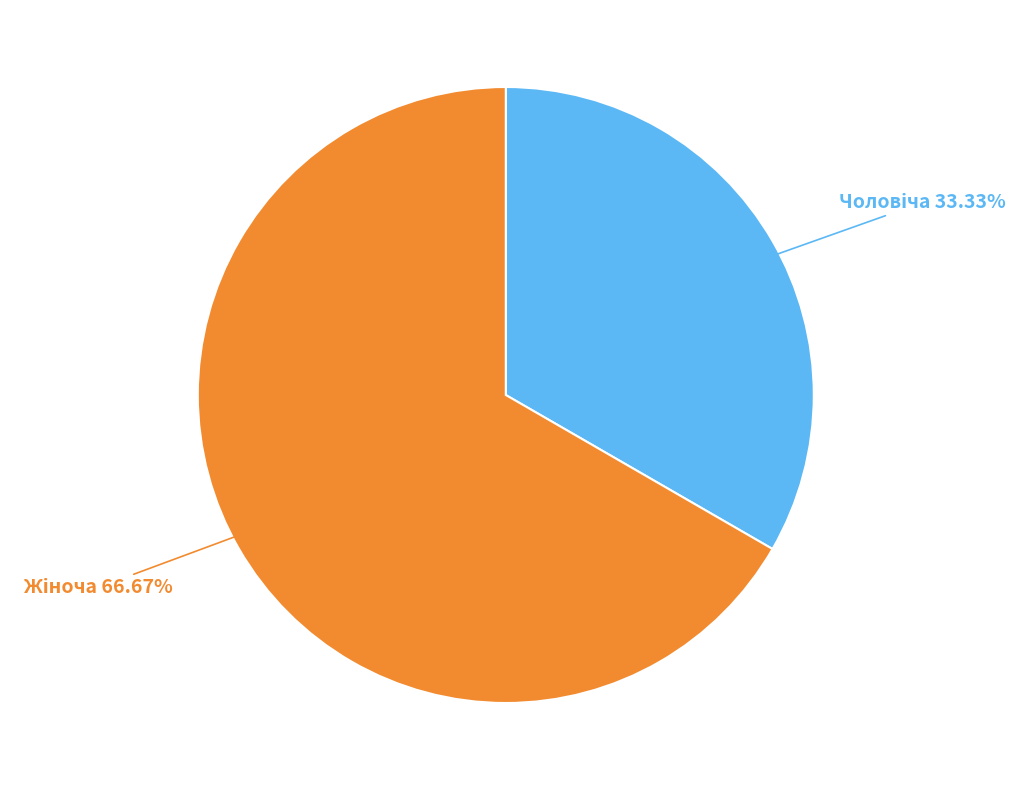

Is there any slice that represents more than half of the pie?

Yes